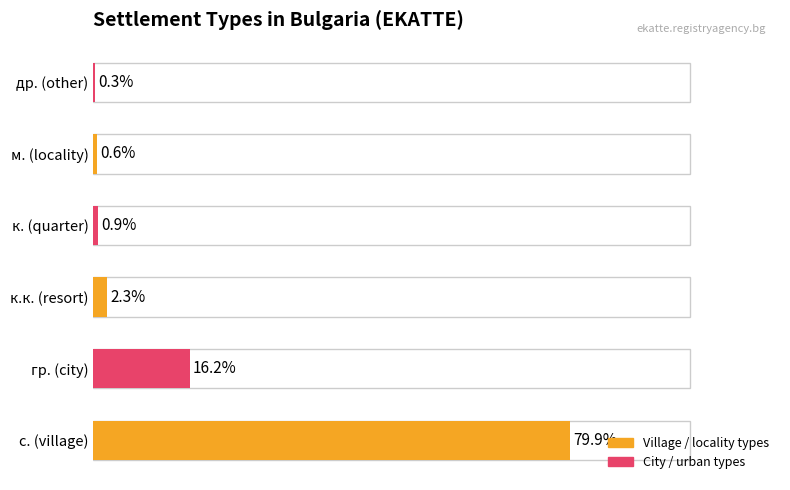

At which category does the chart reach its peak across all series?

с. (village)